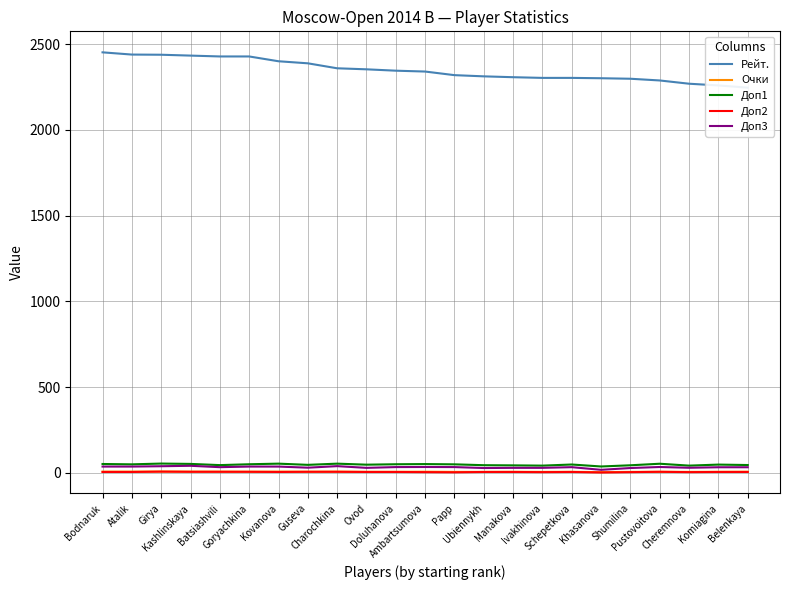

True or false: Доп3 and Рейт. cross at least once.

False